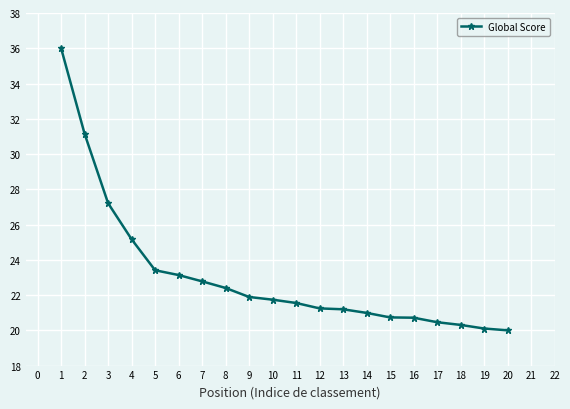

What is the difference between the second highest and second lowest values?

11.0